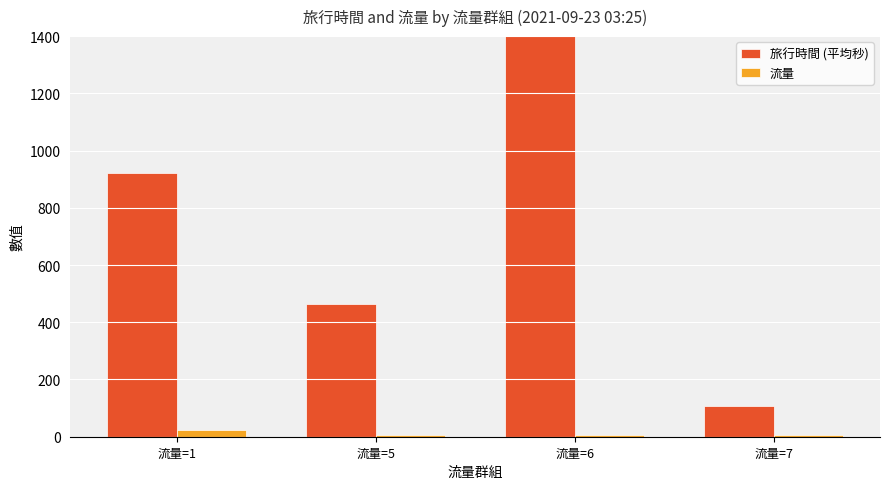

Read the 流量 value at 流量=1.

23.0